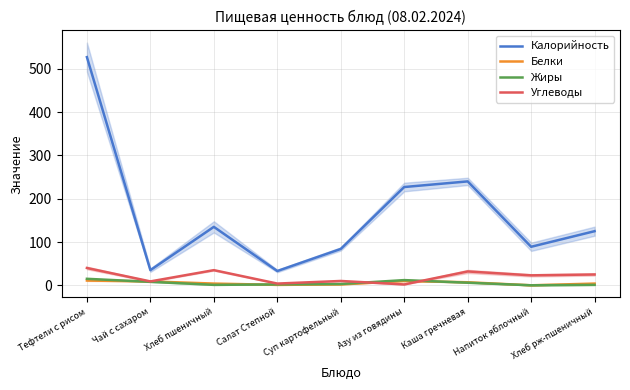

At which label does Жиры first exceed 3?

Тефтели с рисом